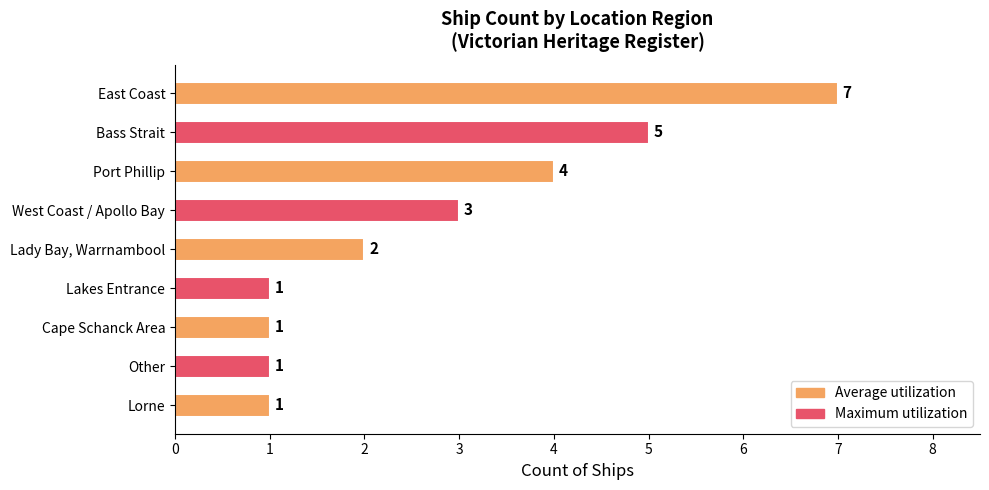

At which category does the chart reach its peak across all series?

East Coast